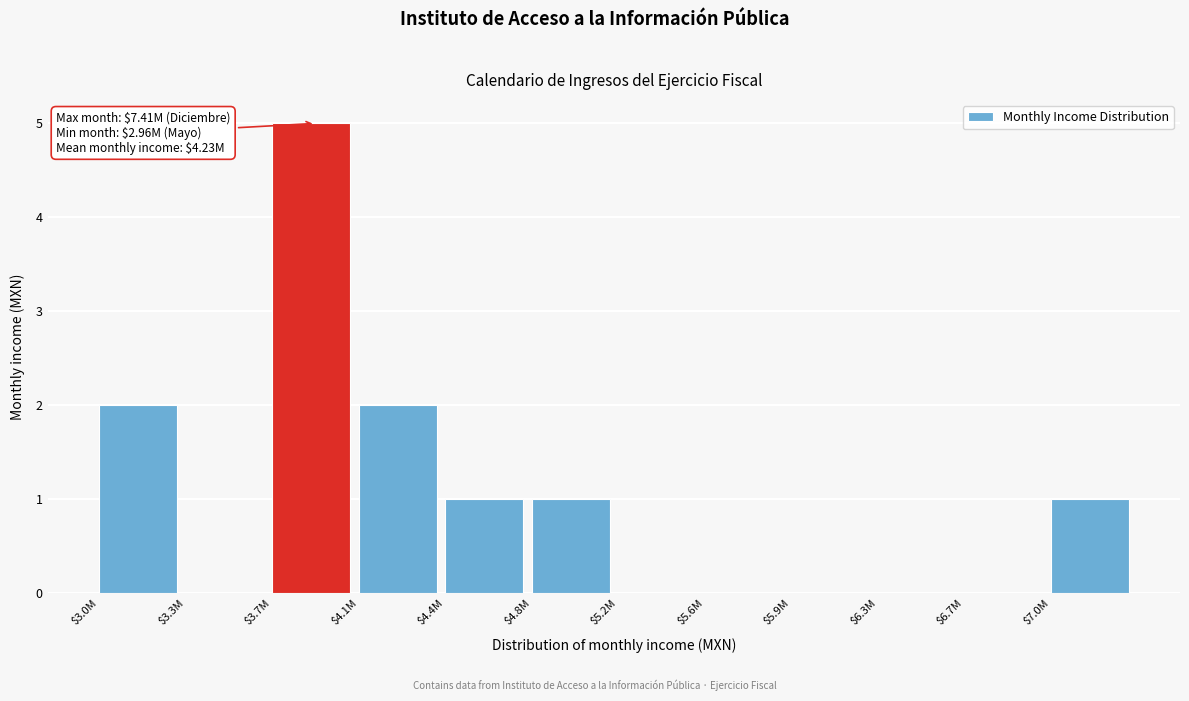

What is the sum of all values?

12